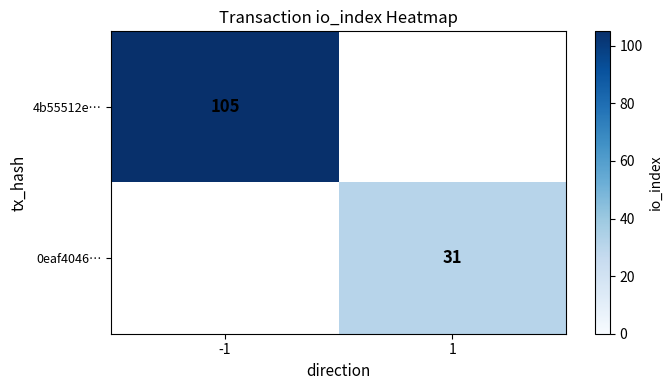

True or false: 4b55512e… has a value of 105 at -1.

True